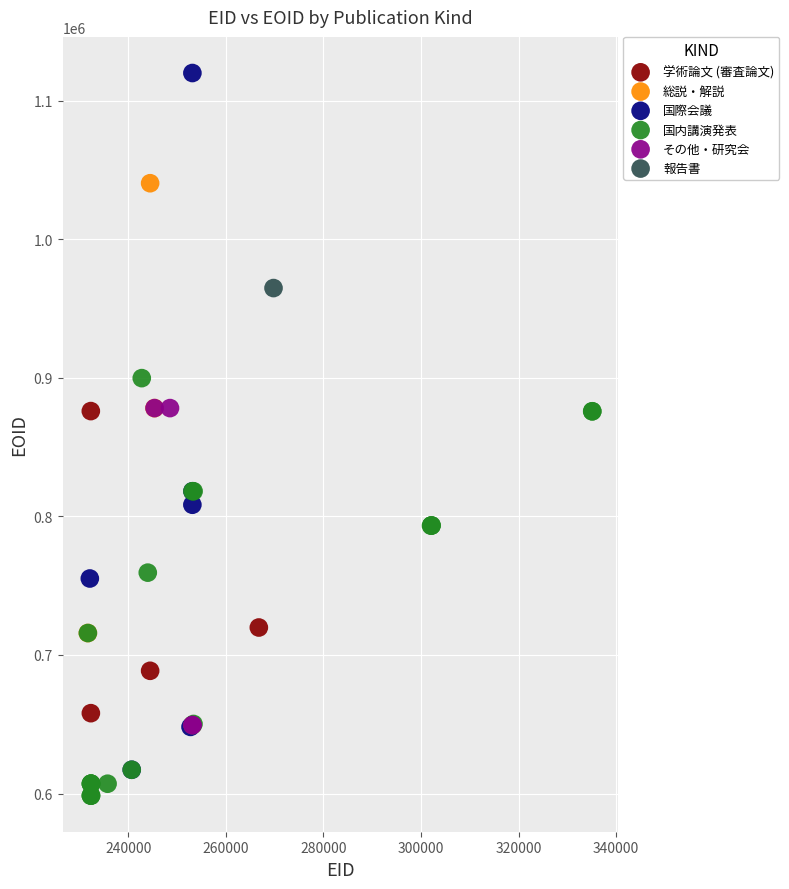

Which series contains the highest Y value?

国際会議